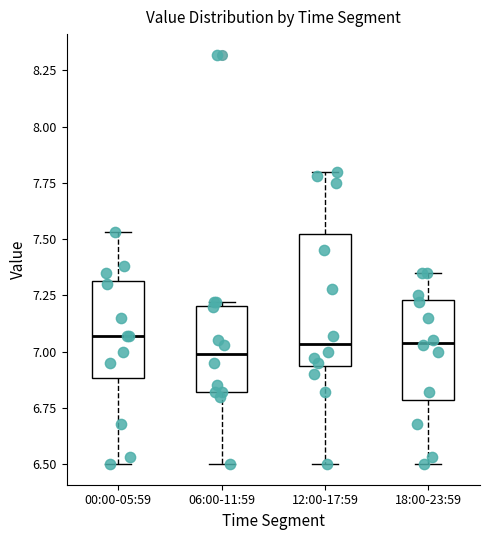

Reading left to right, read every box against the y-axis: the position of its median line, the range the box covers, and the ends of its whiskers. The values are not printed on the chart, so give them approximately, as read against the axis.

00:00-05:59: median 7.05, box 6.90 to 7.30, whiskers 6.50 to 7.55
06:00-11:59: median 7.00, box 6.80 to 7.20, whiskers 6.50 to 7.20
12:00-17:59: median 7.05, box 6.95 to 7.55, whiskers 6.50 to 7.80
18:00-23:59: median 7.05, box 6.80 to 7.25, whiskers 6.50 to 7.35